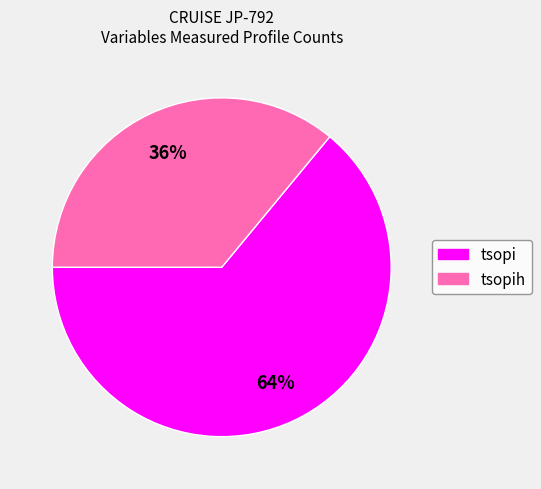

To the nearest percent, what is the difference between the largest and smallest slice percentages?

28%